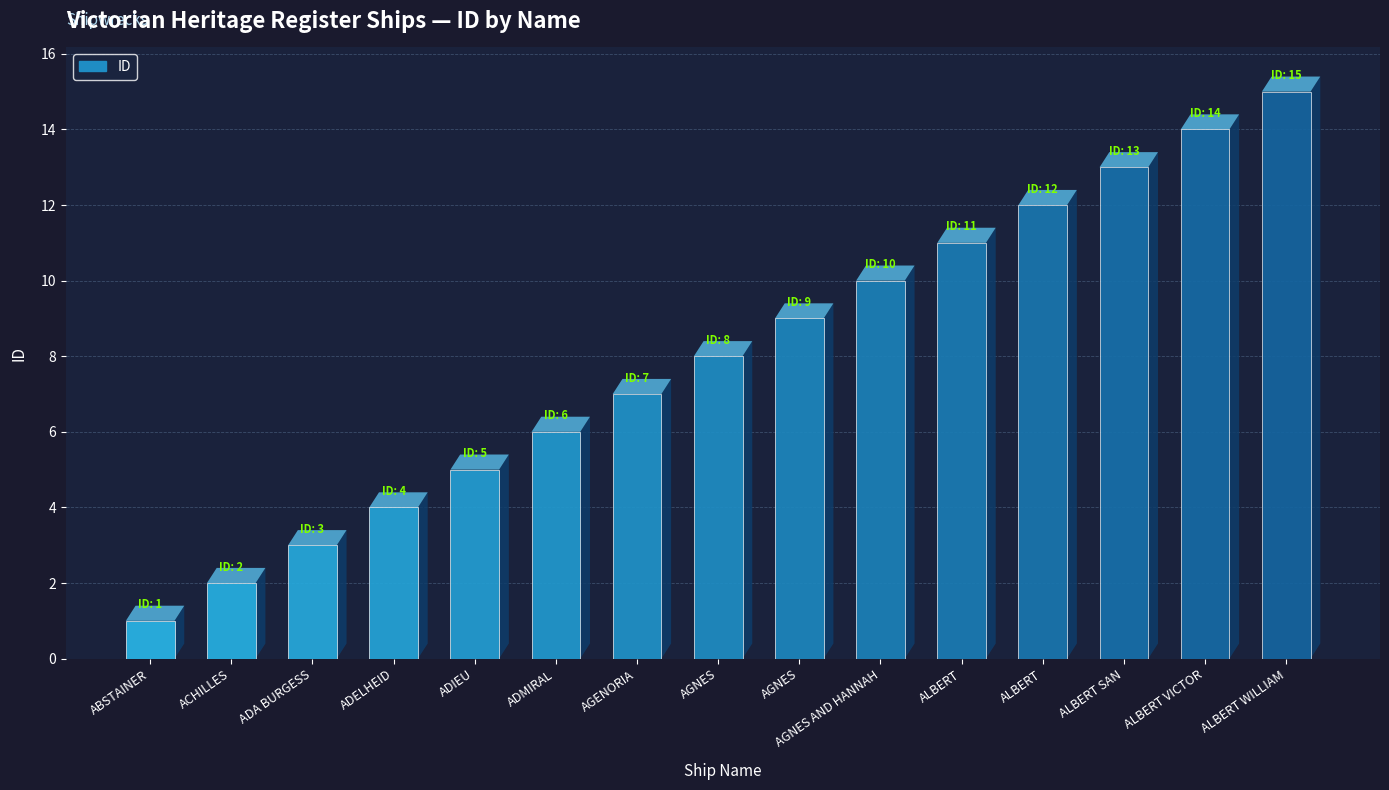

Does the chart contain any negative values?

No